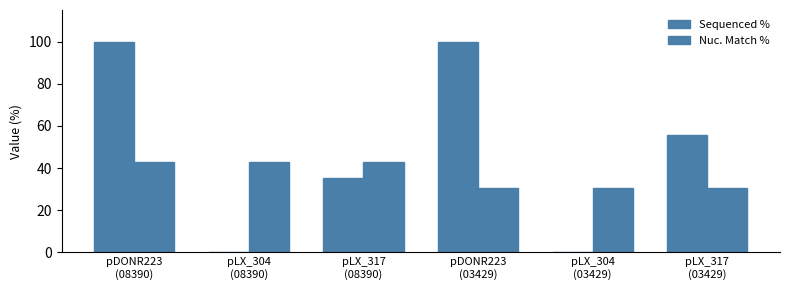

Reading right to left, transcribe all the data shown in this chart.

Sequenced %: 55.7	0.0	100.0	35.1	0.0	100.0
Nuc. Match %: 30.6	30.6	30.6	43.1	43.1	43.1